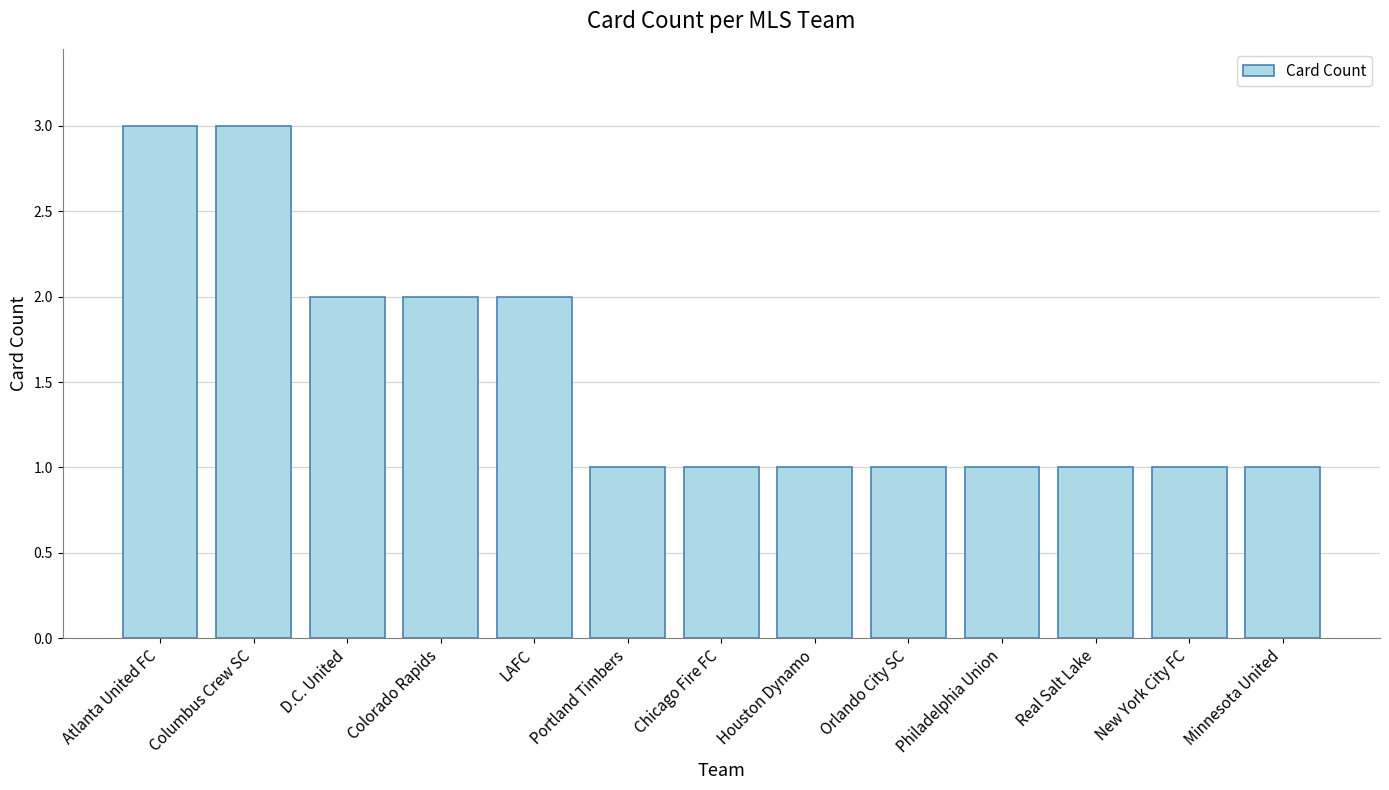

Reading left to right, list all the values displayed in this chart.

Atlanta United FC=3	Columbus Crew SC=3	D.C. United=2	Colorado Rapids=2	LAFC=2	Portland Timbers=1	Chicago Fire FC=1	Houston Dynamo=1	Orlando City SC=1	Philadelphia Union=1	Real Salt Lake=1	New York City FC=1	Minnesota United=1